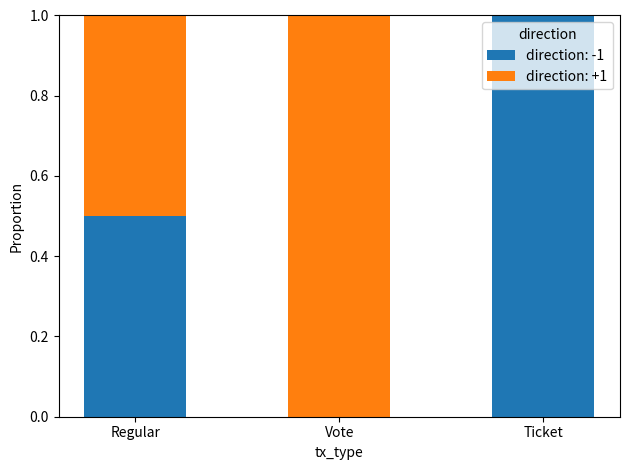

What is the sum of the direction: -1 values at Regular and Vote?

0.5